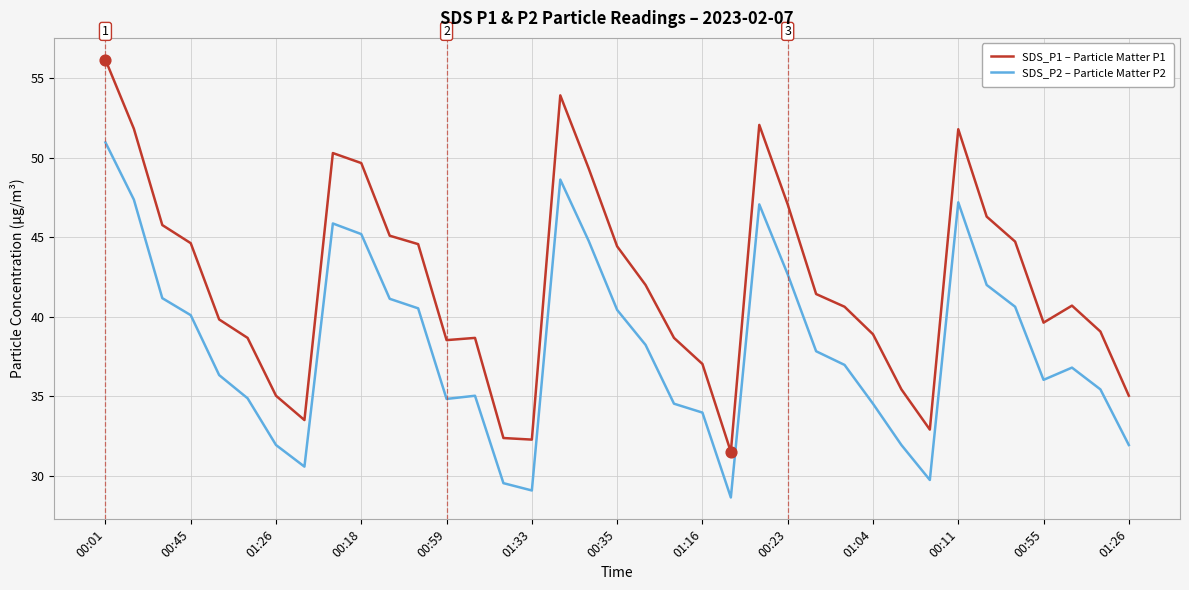

Which series has the largest total across all categories?

SDS_P1 – Particle Matter P1